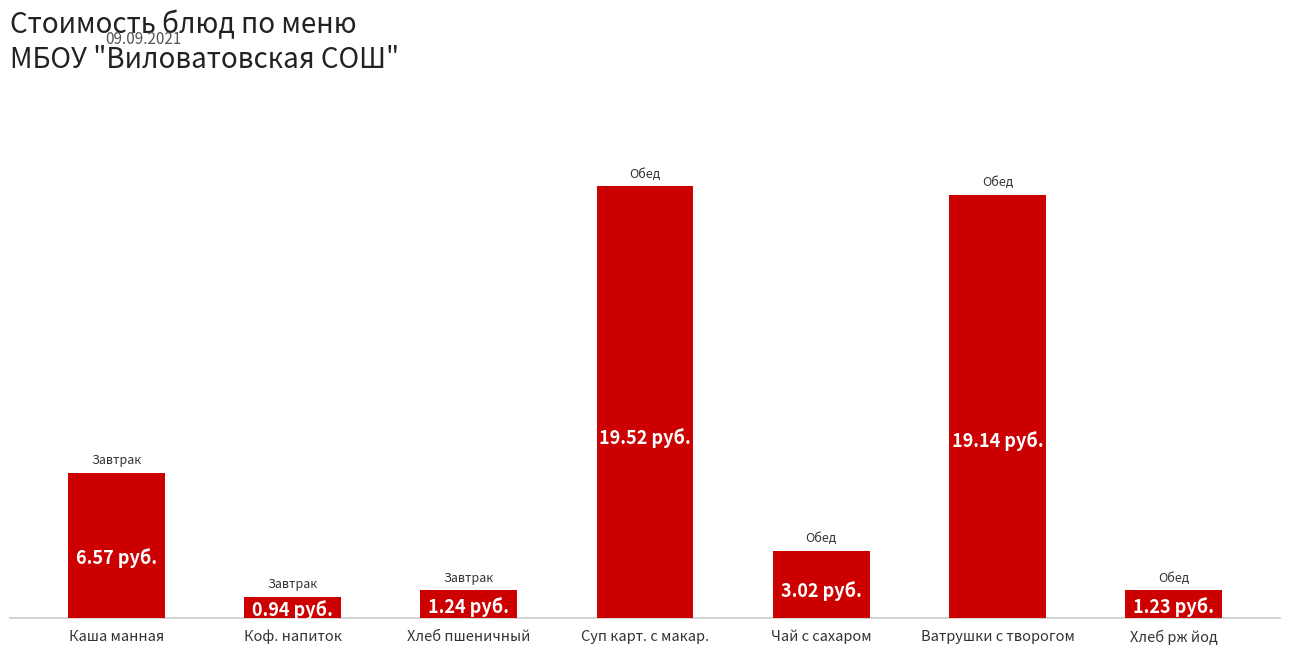

What is the label of the 1st bar from the left?

Каша манная